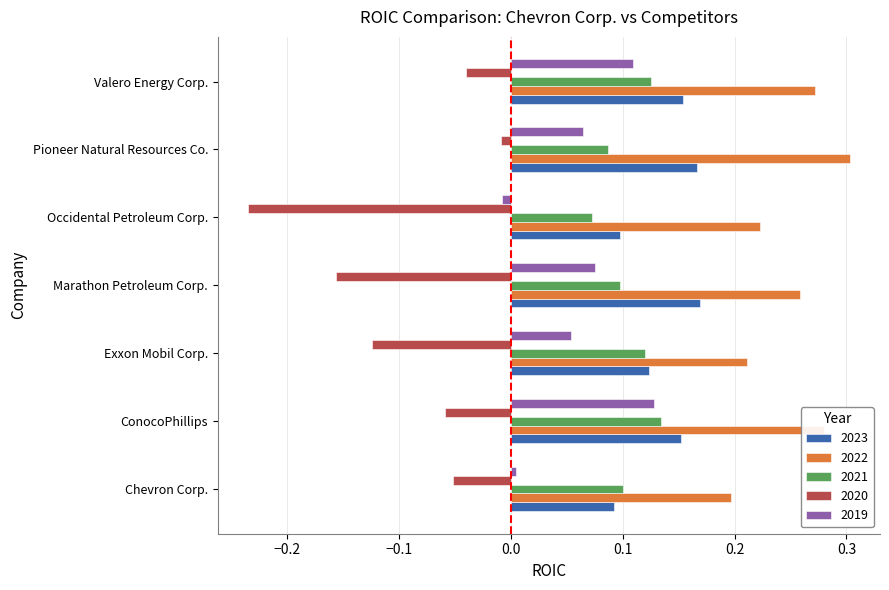

At Occidental Petroleum Corp., list the series in order from largest to smallest.

2022, 2023, 2021, 2019, 2020